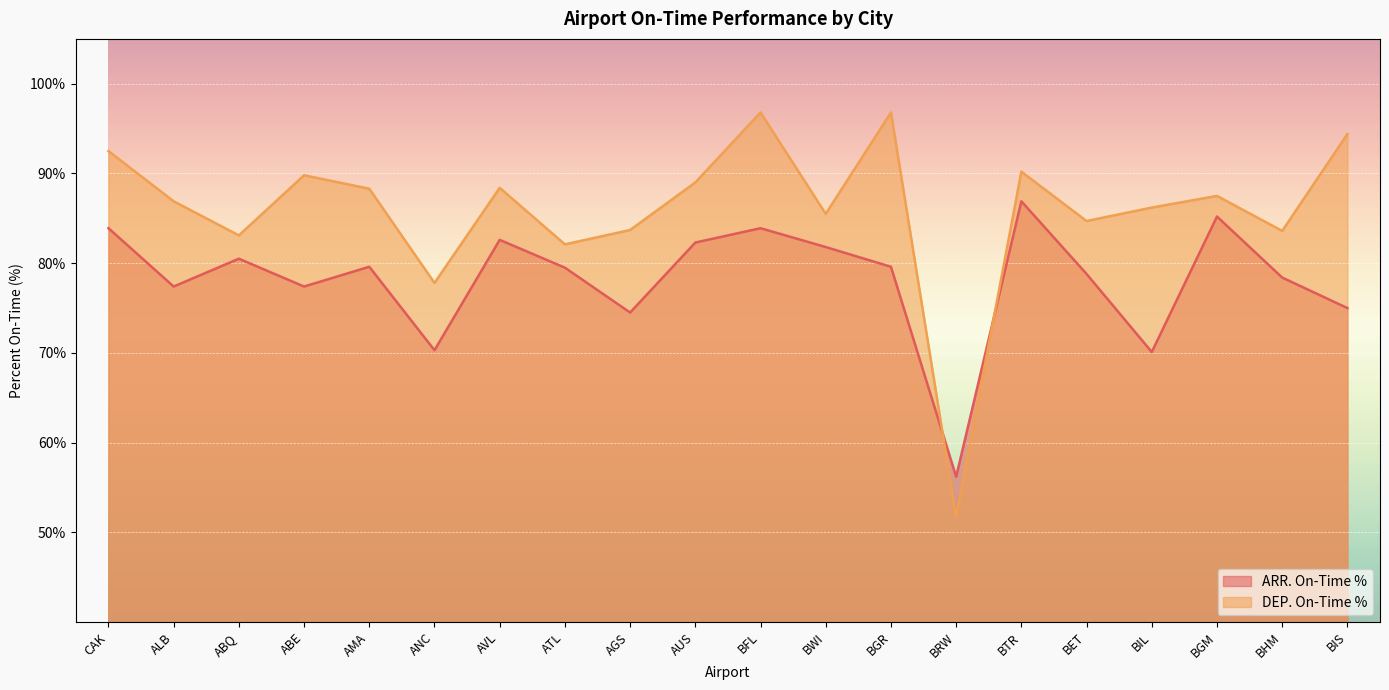

Read the DEP. On-Time % value at AGS.

83.7